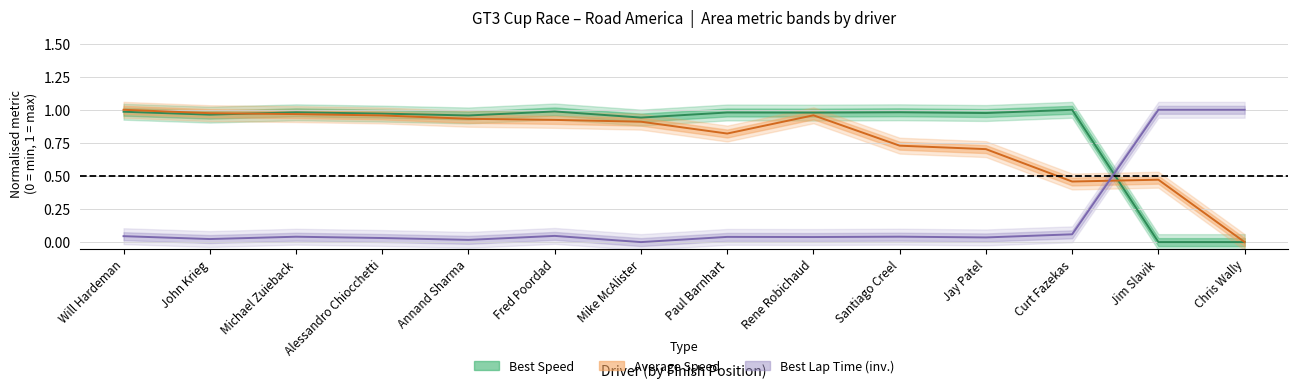

The value of Best Speed at Michael Zuieback is 1.0. True or false?

True